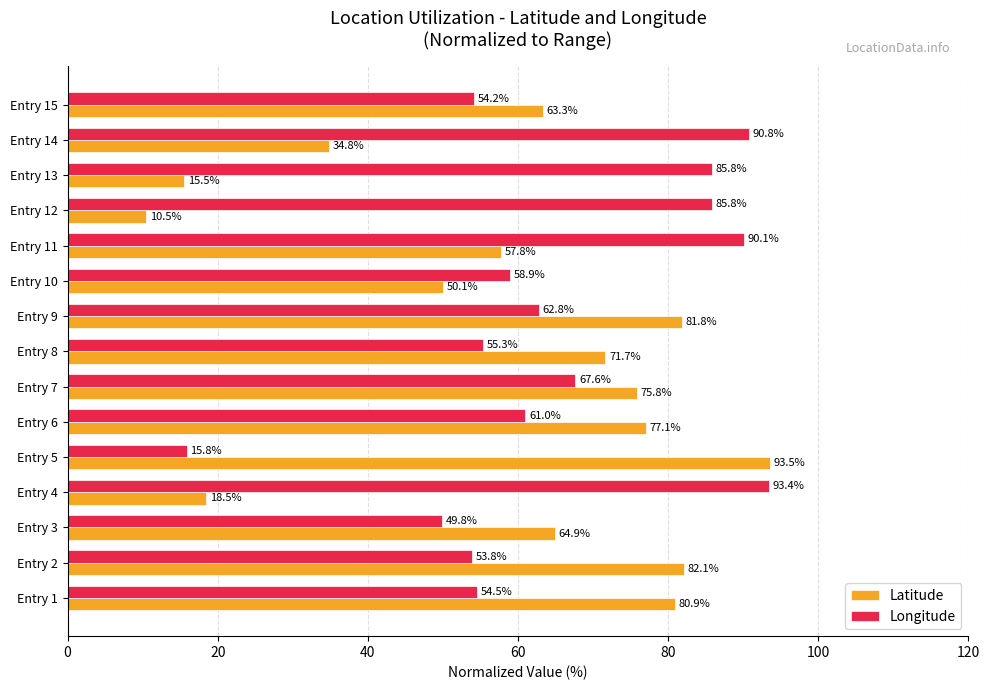

What are all the series names shown in the legend?

Latitude, Longitude